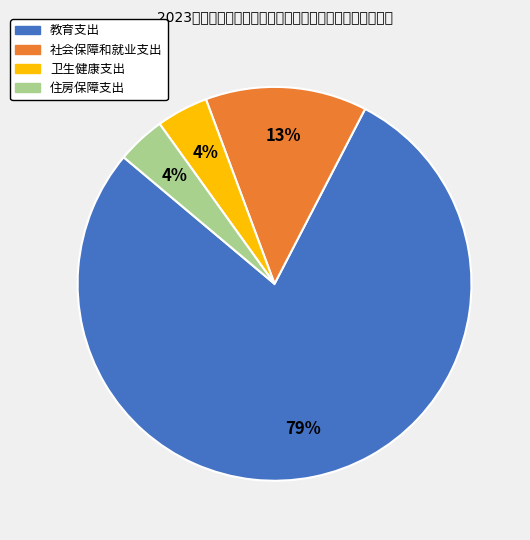

Count the number of slices in the pie.

4